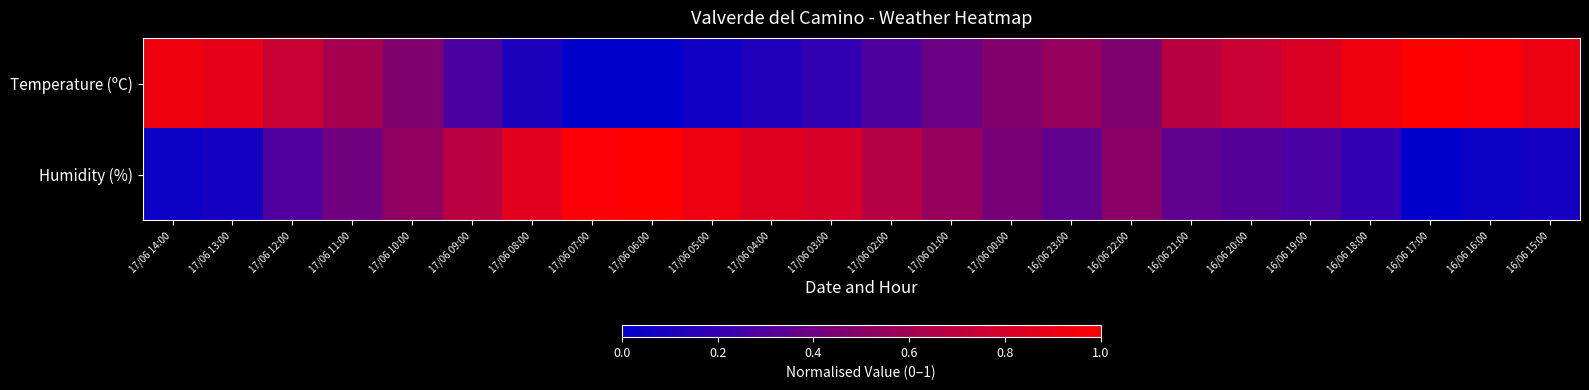

Rank the series by their maximum value, from highest to lowest.

Temperature (ºC), Humidity (%)